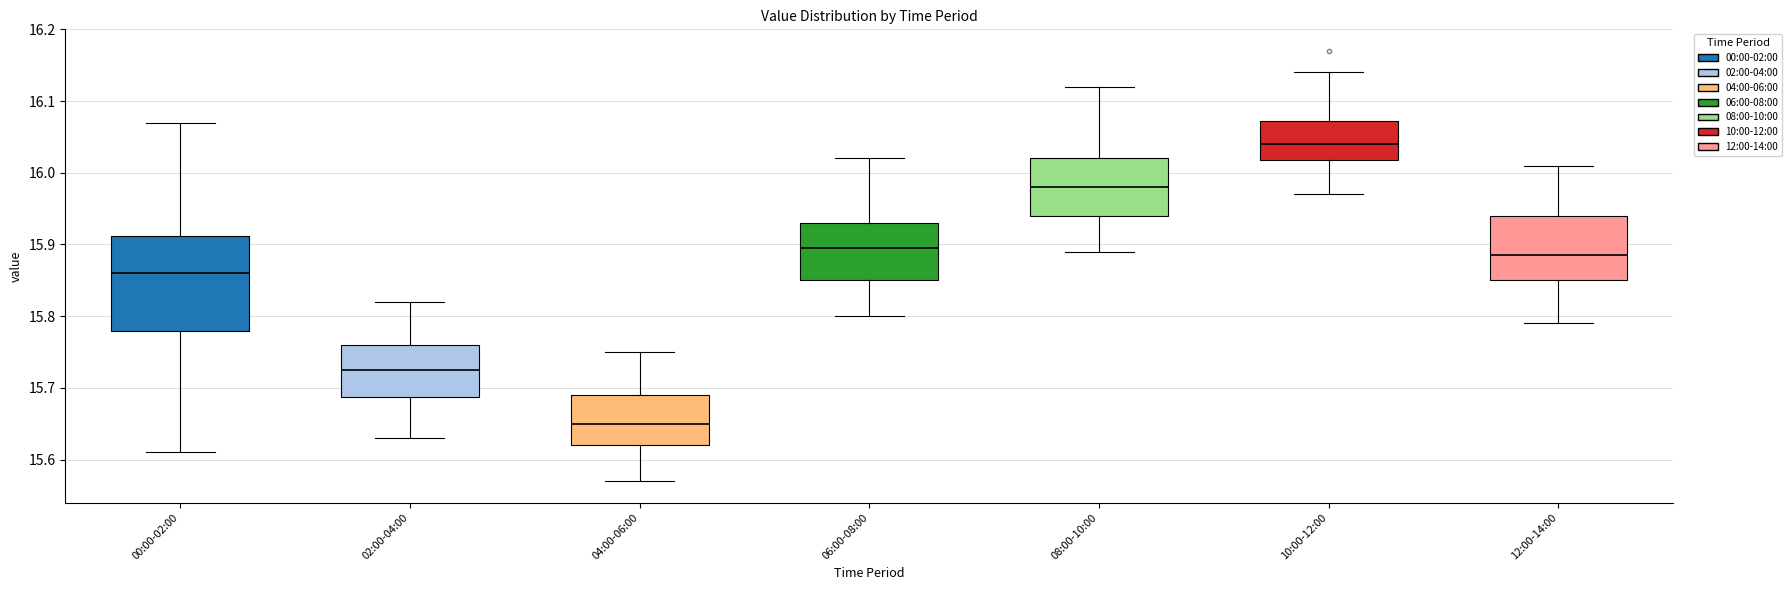

Which box is the tallest, from its lower edge to its upper edge?

00:00-02:00